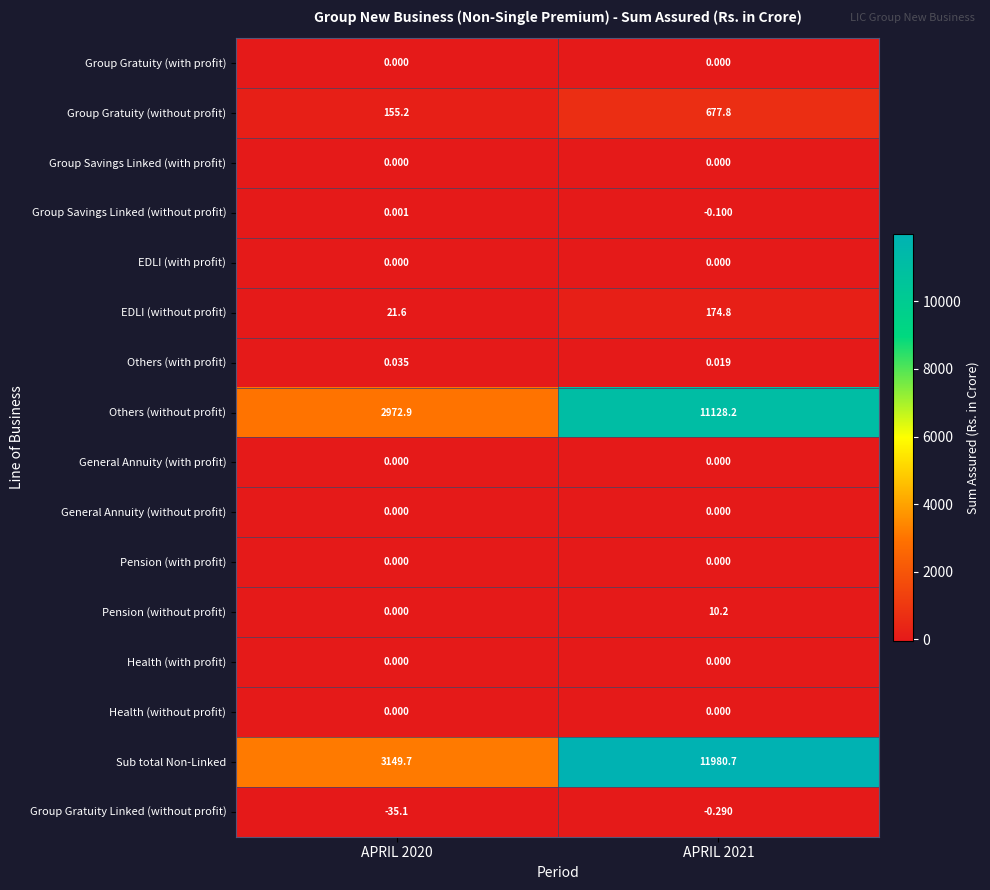

Which series has the largest range (max minus min)?

Sub total Non-Linked